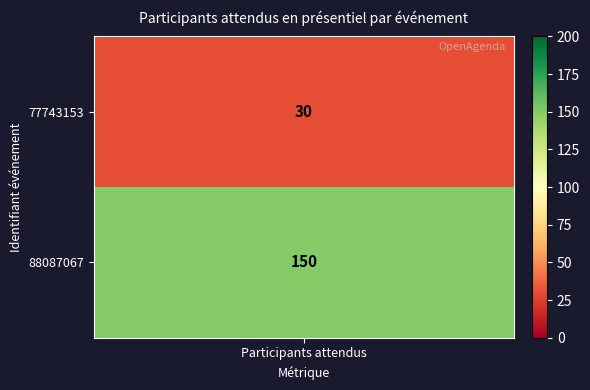

At which category is the sum across all series the highest?

Participants attendus